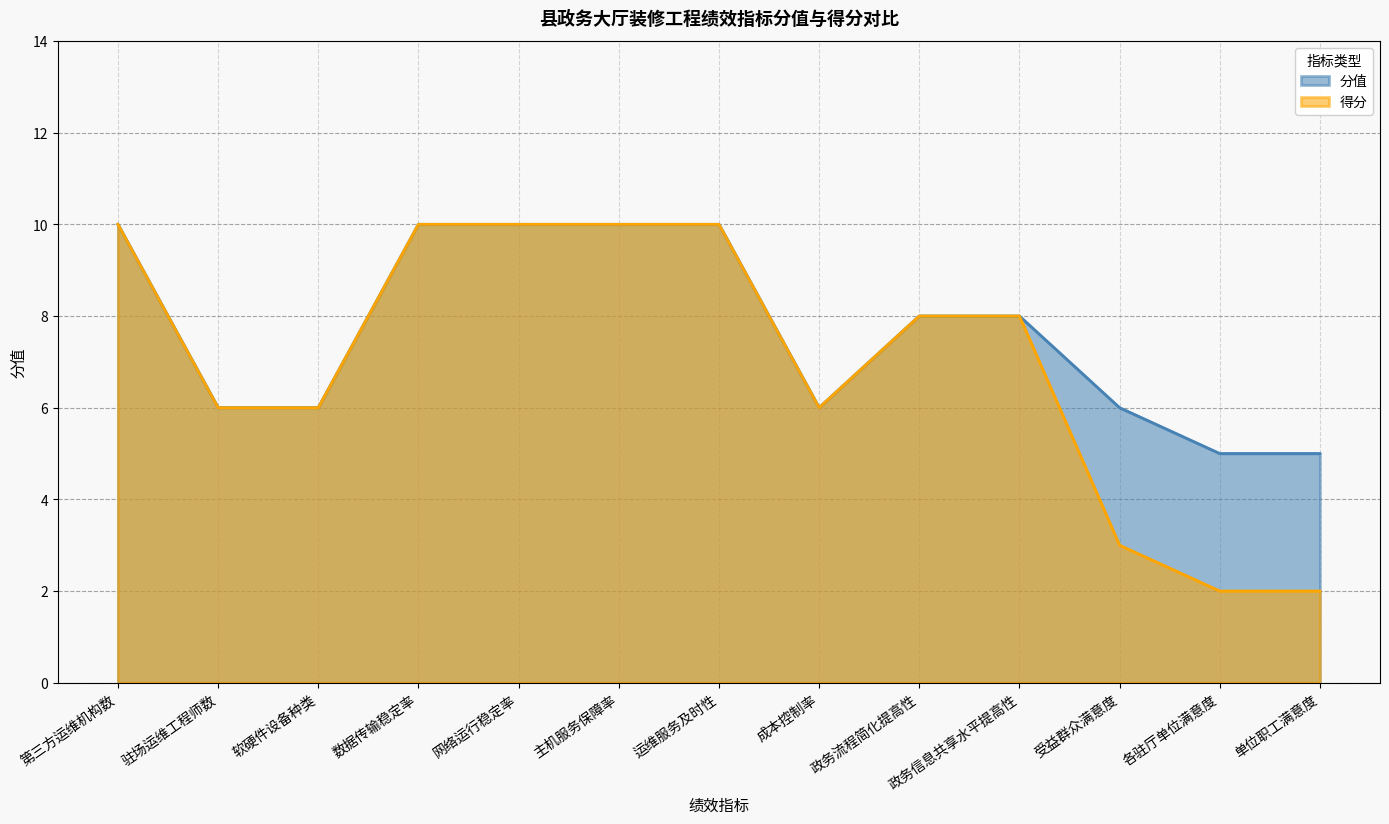

What value does the 得分 series have at 政务信息共享水平提高性?

8